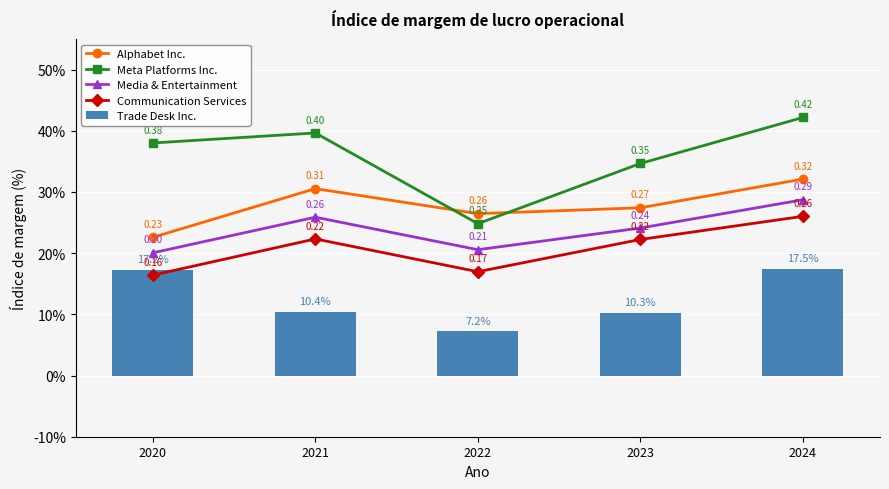

Rank the categories by Media & Entertainment value from lowest to highest.

2020, 2022, 2023, 2021, 2024